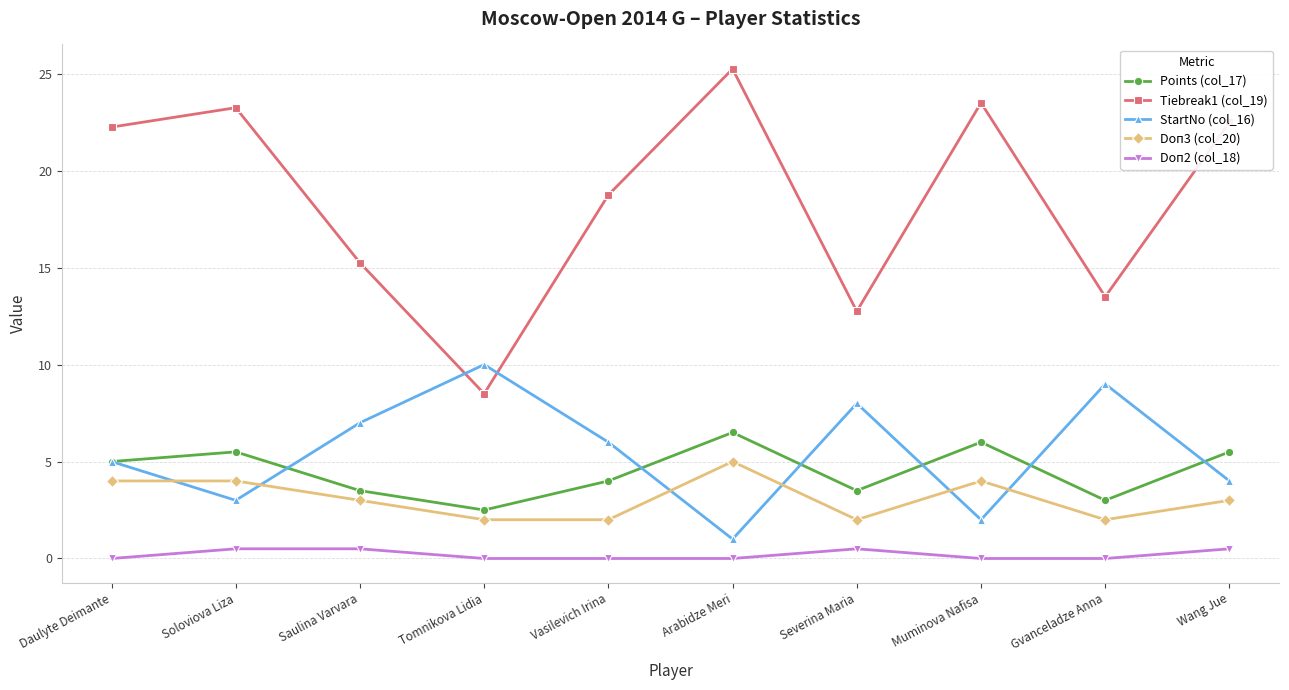

How many distinct data groups are displayed?

5